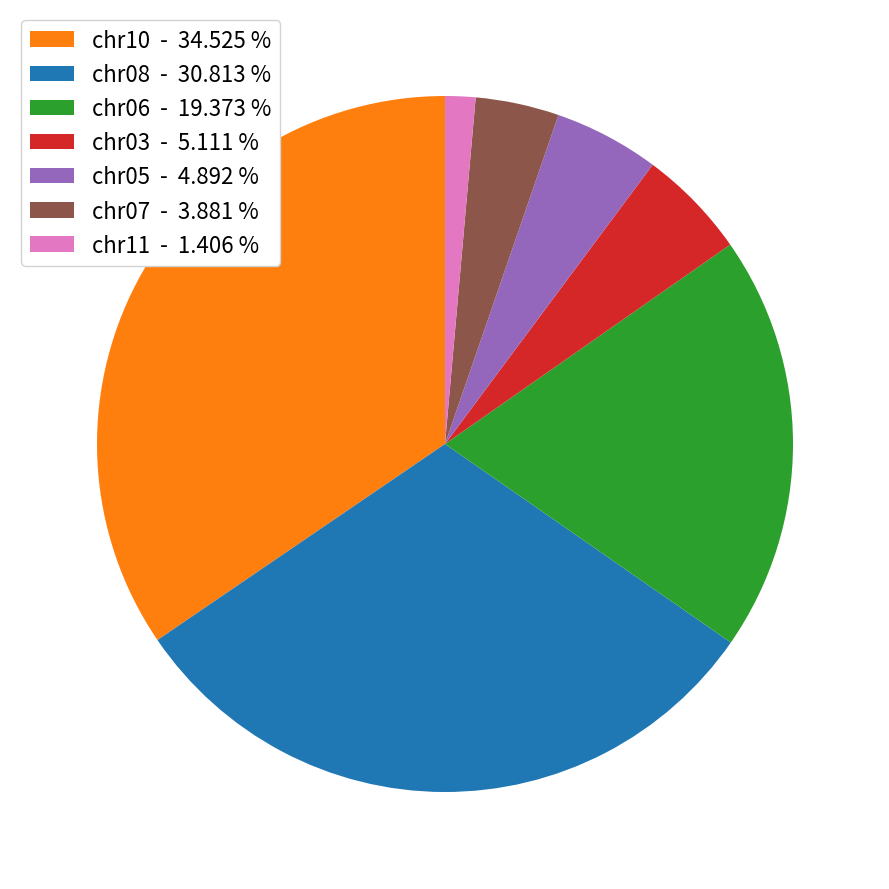

Does chr07 - 3.881 % account for over 50% of the chart?

No